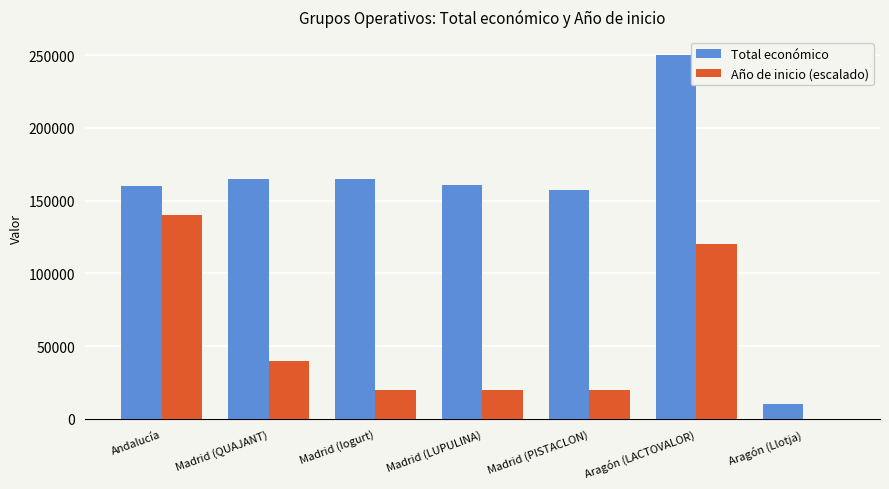

The Total económico series shows 354681 at Aragón (LACTOVALOR). True or false?

False